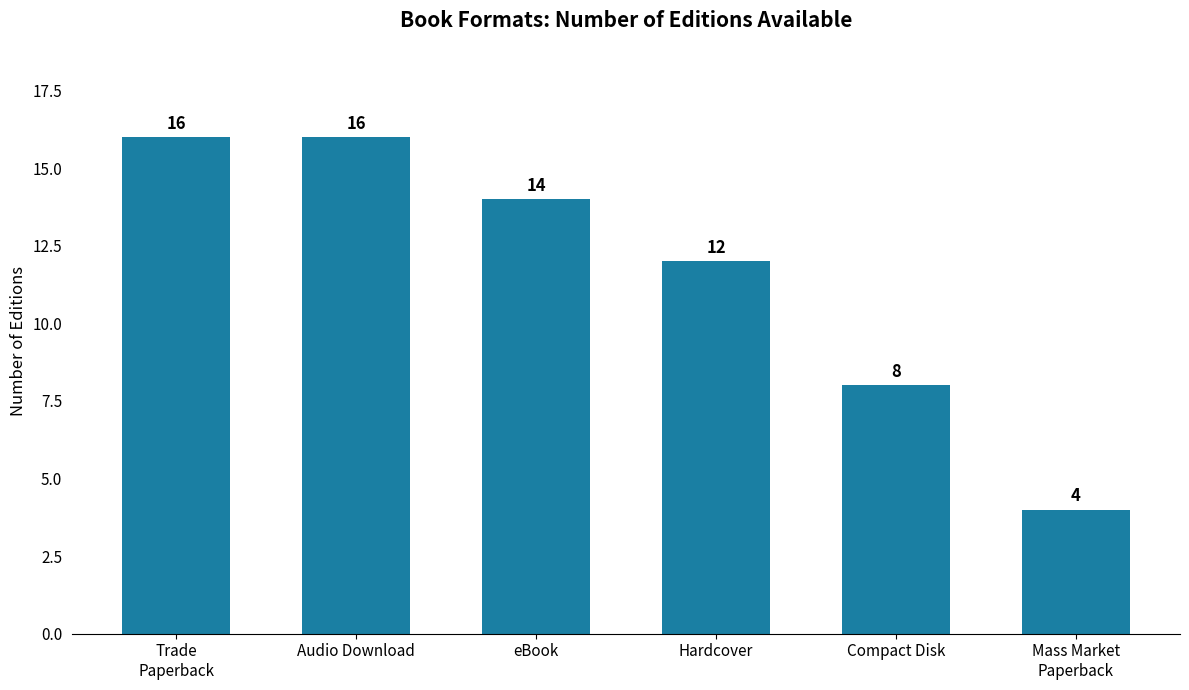

Which category has the lowest value across all series?

Mass Market
Paperback